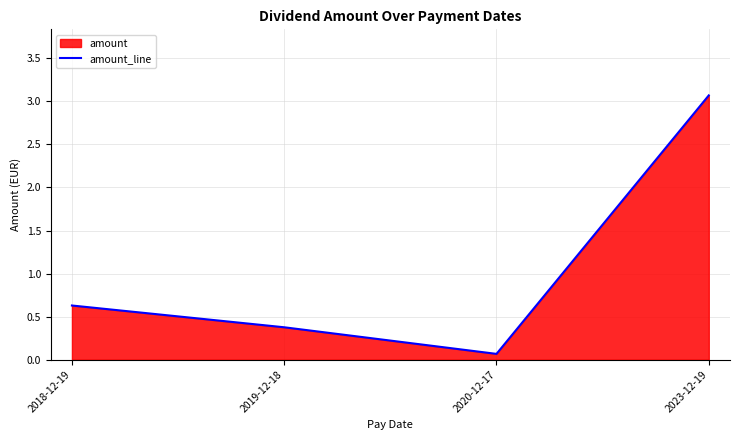

The value at 2018-12-19 is 1.1. True or false?

False